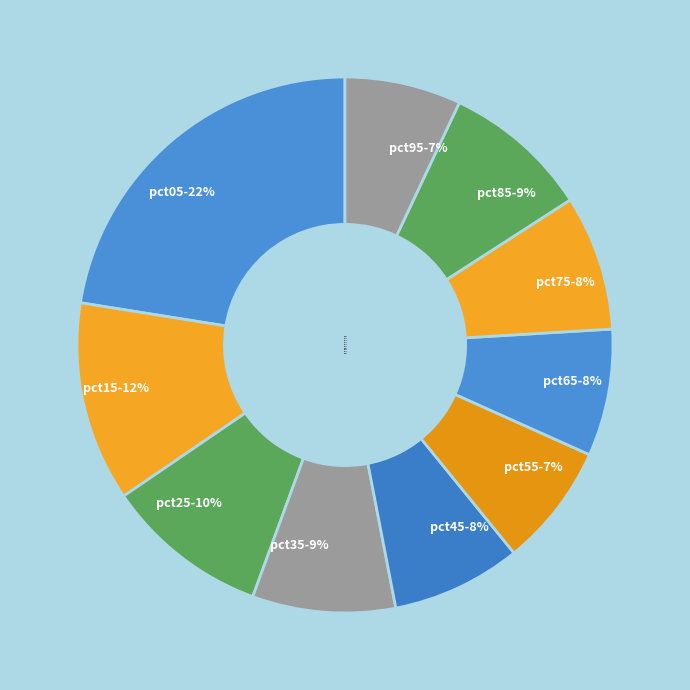

What is the ratio of the value at pct95 to the value at pct25?

0.7